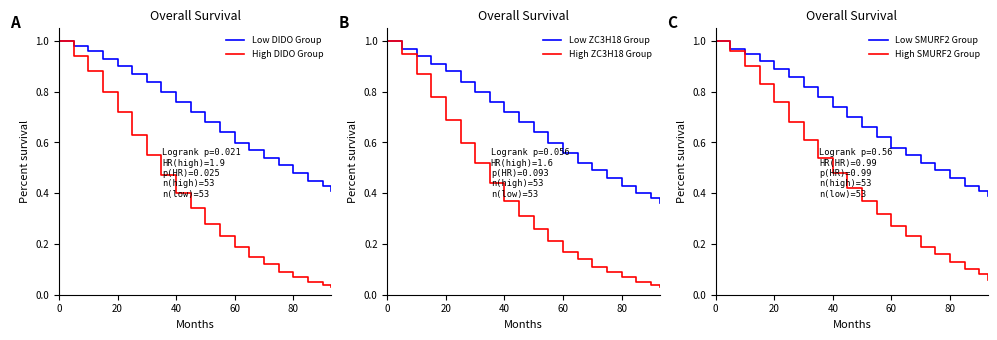

Is it true that High DIDO Group equals 1.0 at 20?

False